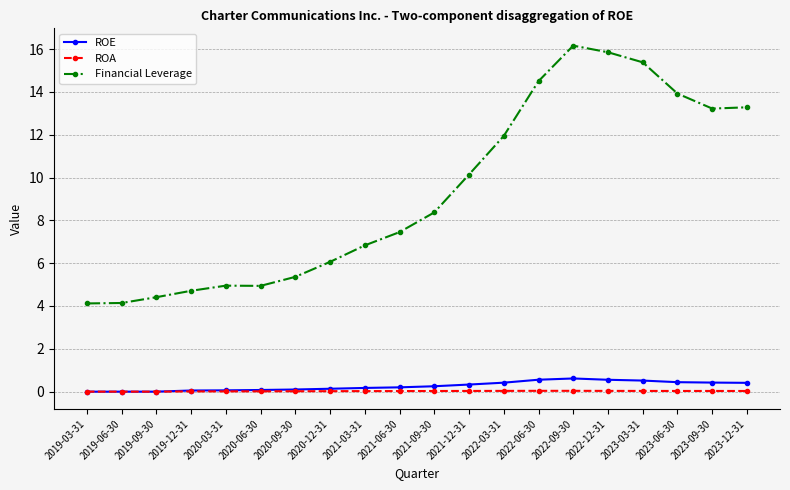

True or false: ROE has more than 0 points higher than both neighbors.

True